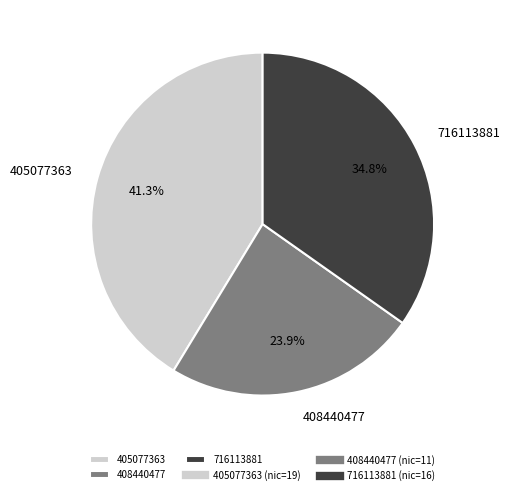

What is the ratio of the value at 408440477 to the value at 405077363?

0.6